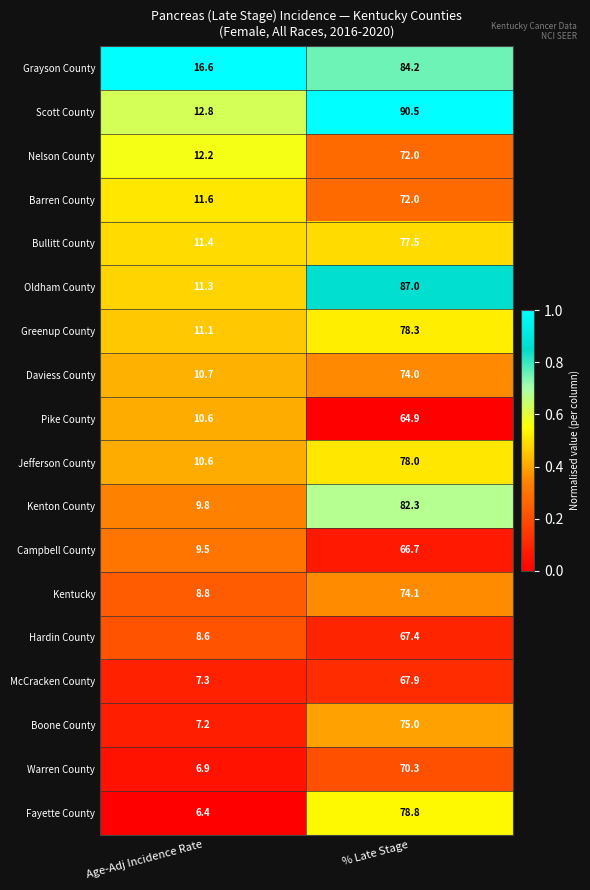

What is the maximum value shown in the chart?

90.5